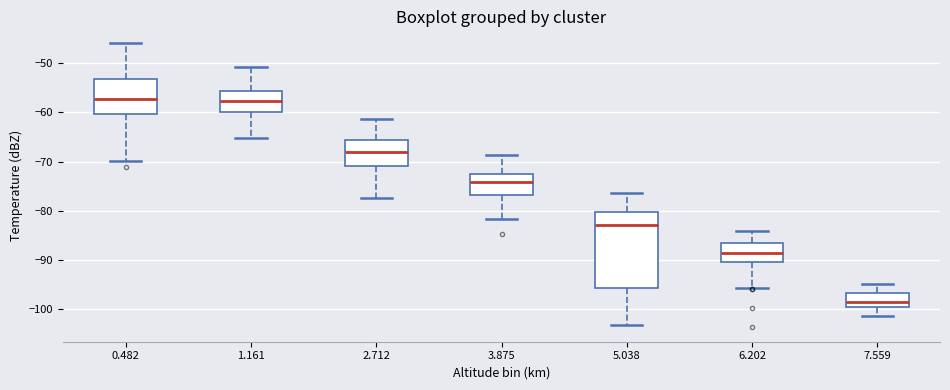

Which box is the tallest, from its lower edge to its upper edge?

5.038